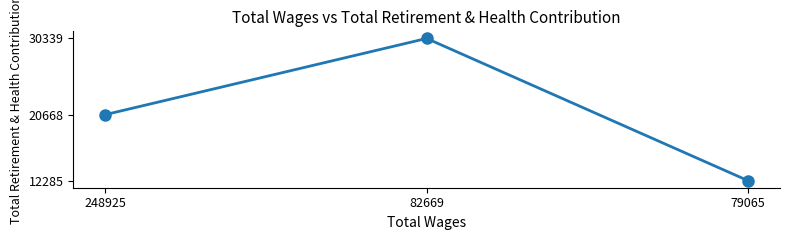

Reading right to left, what are all the values shown in this chart?

12285	30339	20668